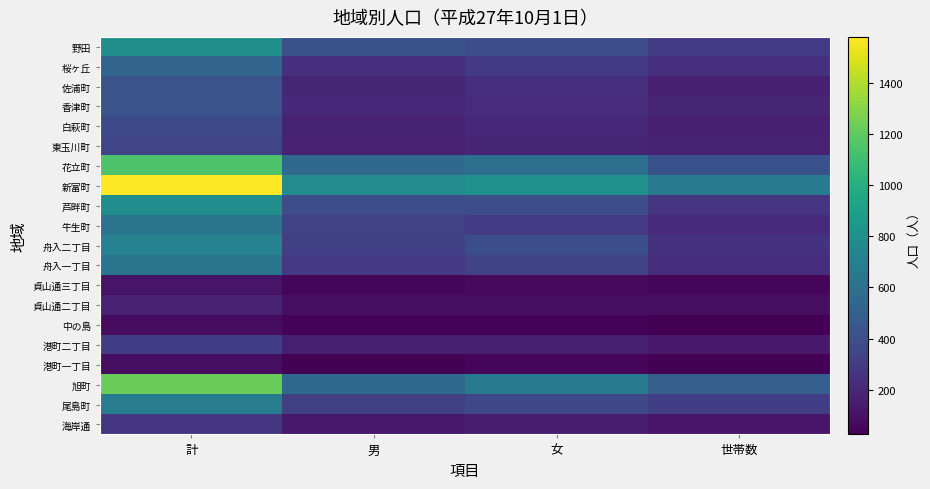

What is the spread (max minus min) of values at 男?

740